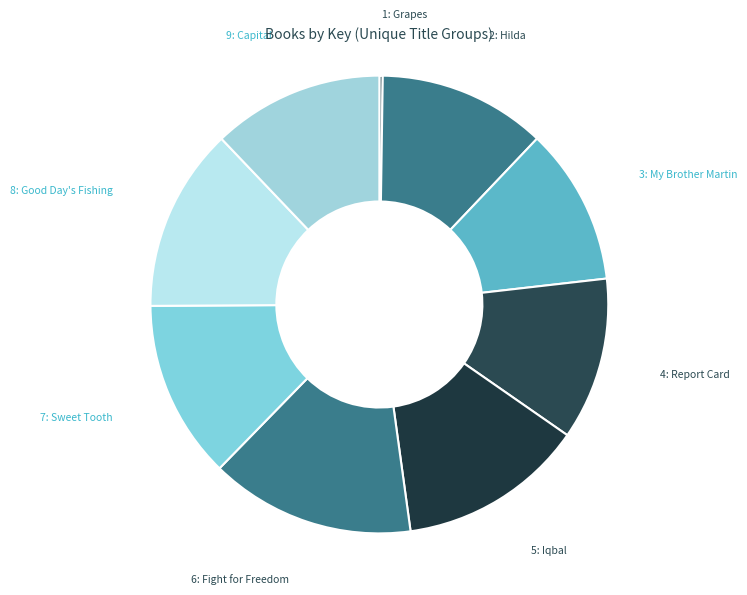

True or false: 4: Report Card accounts for 5% of the total.

False